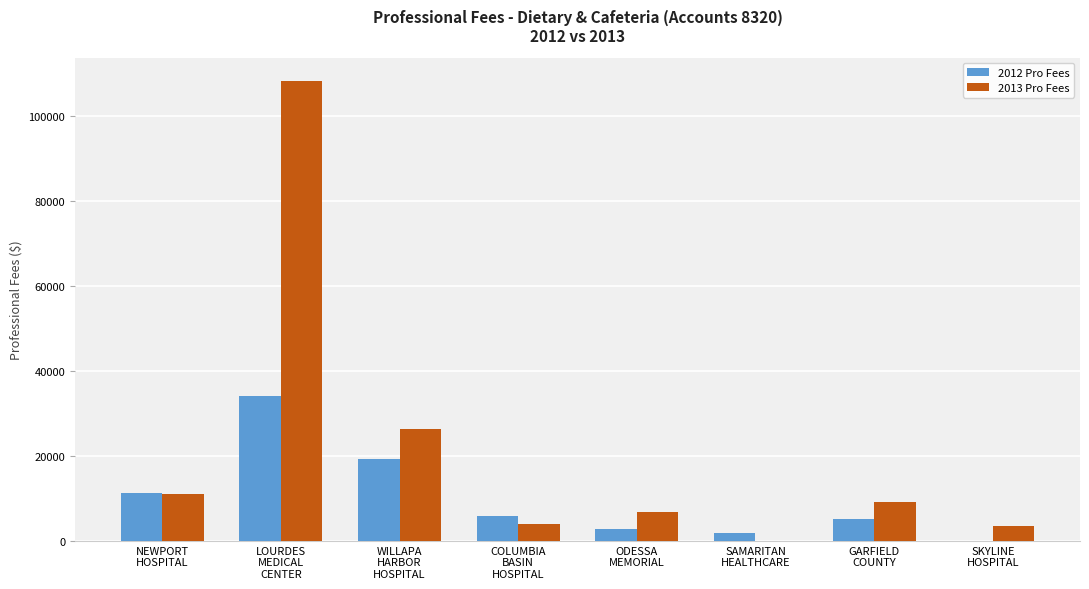

Count the number of categories in the chart.

8